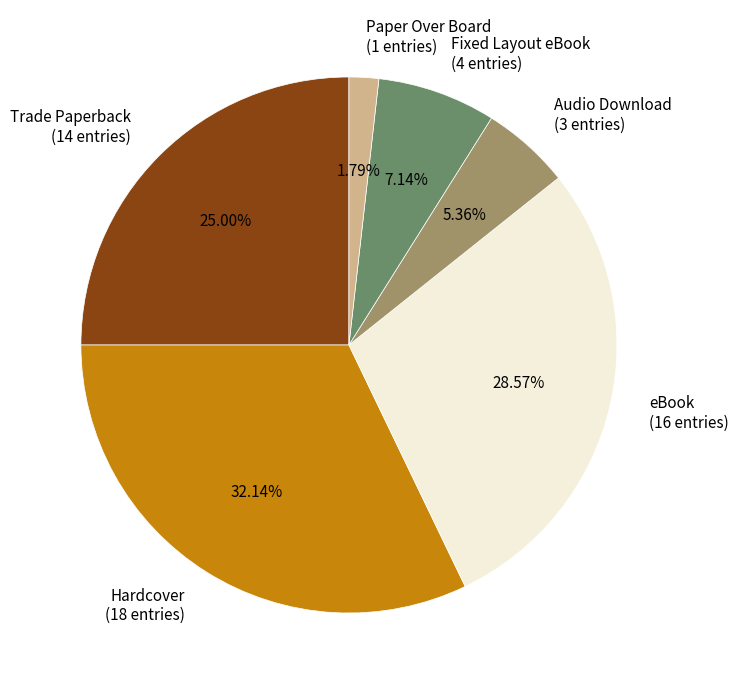

Do eBook and Hardcover together represent more than half of the pie?

Yes